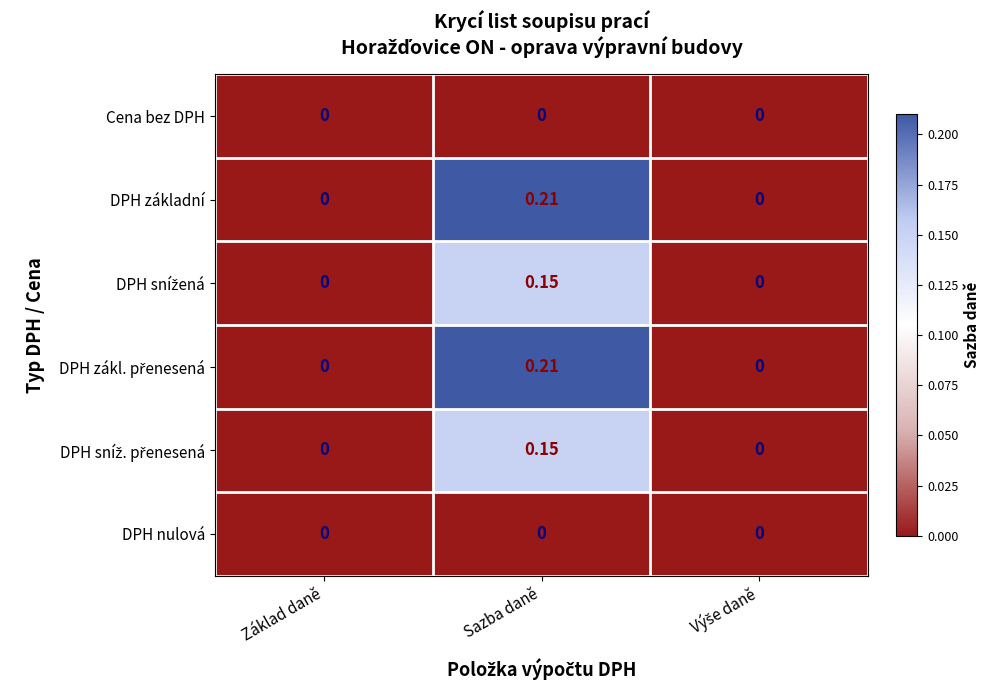

Count the number of categories in the chart.

3